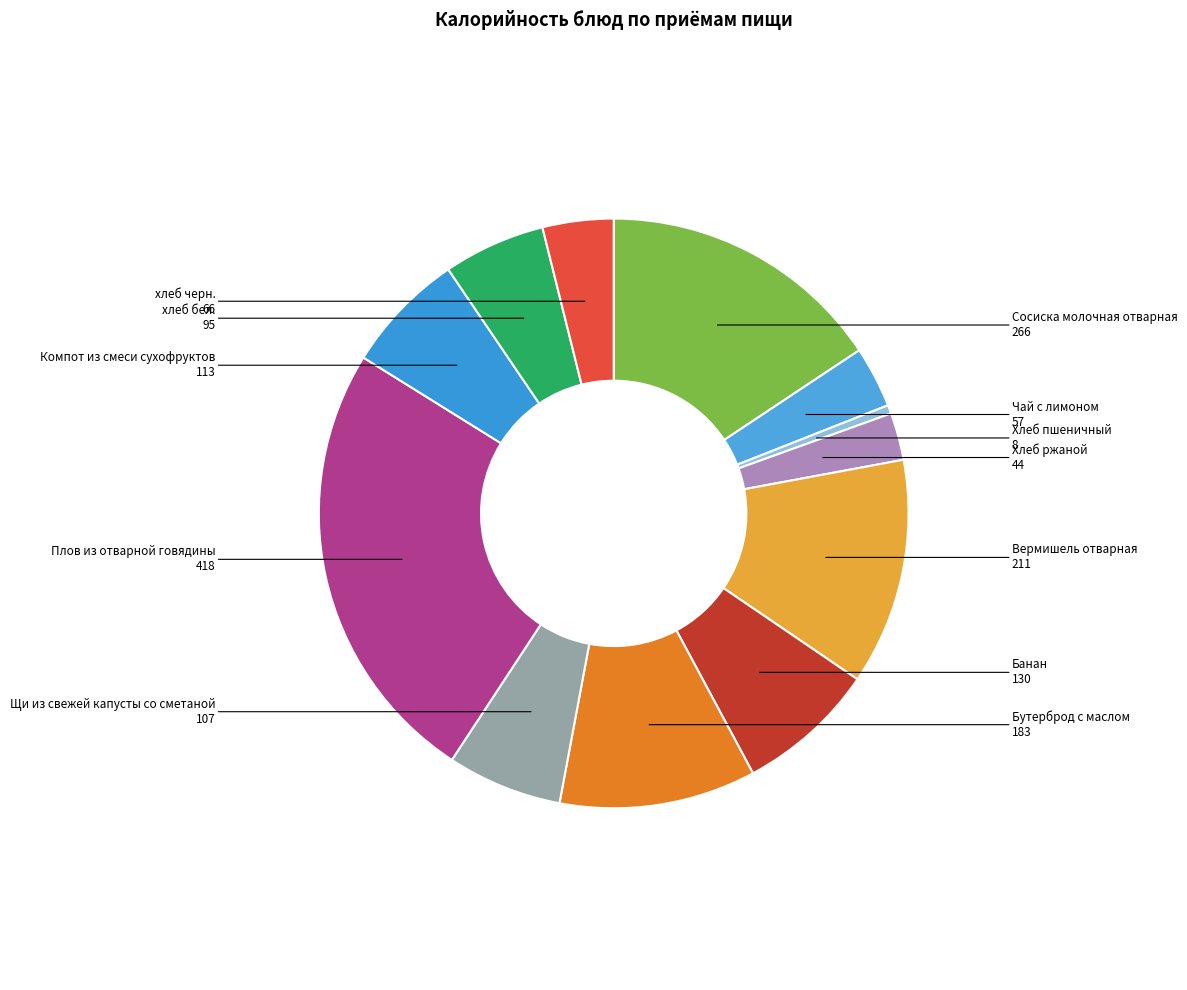

Which slice is the largest?

Плов из отварной говядины